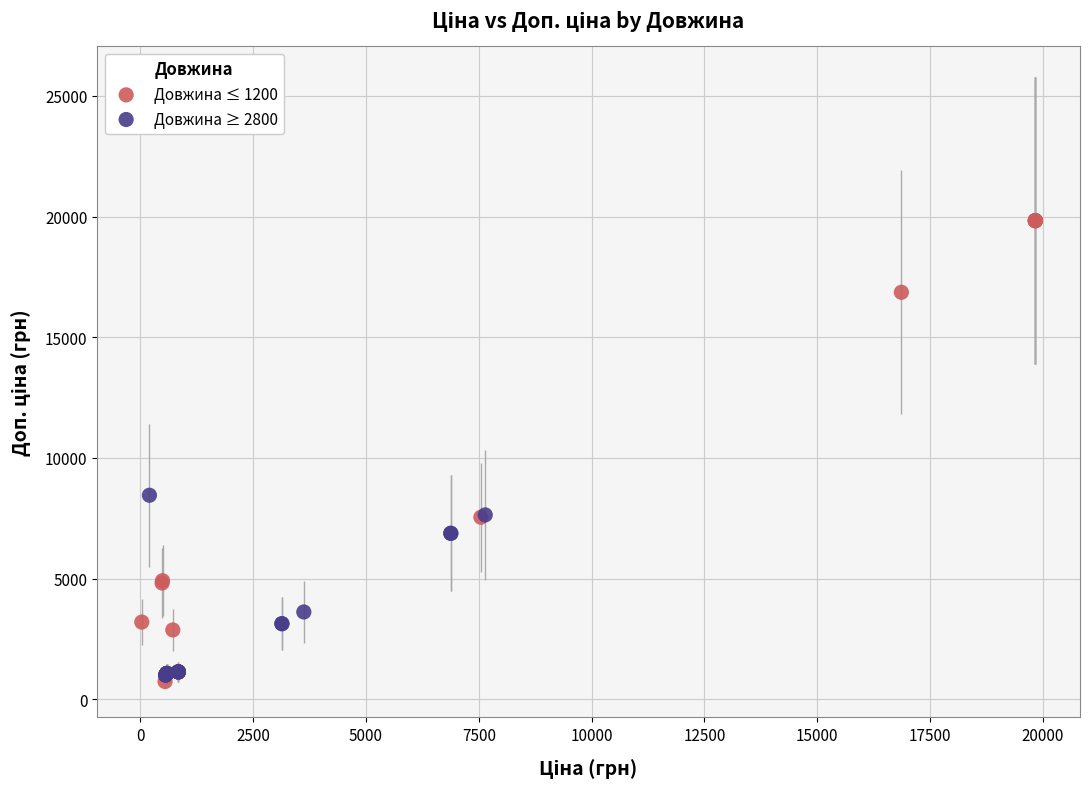

Which series contains the lowest Y value?

Довжина ≤ 1200